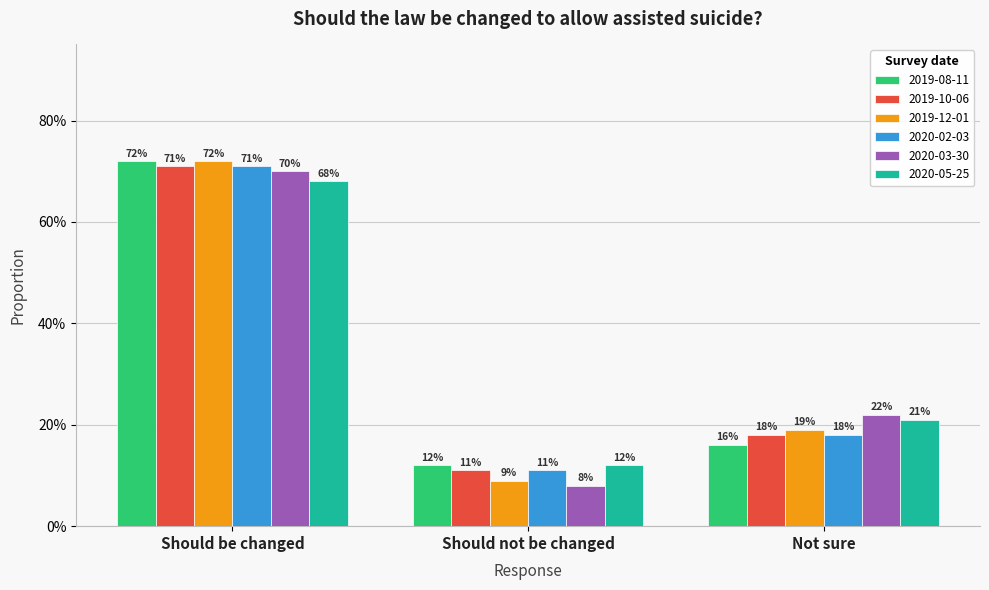

Is it true that 2019-08-11 equals 0.1 at Should not be changed?

False